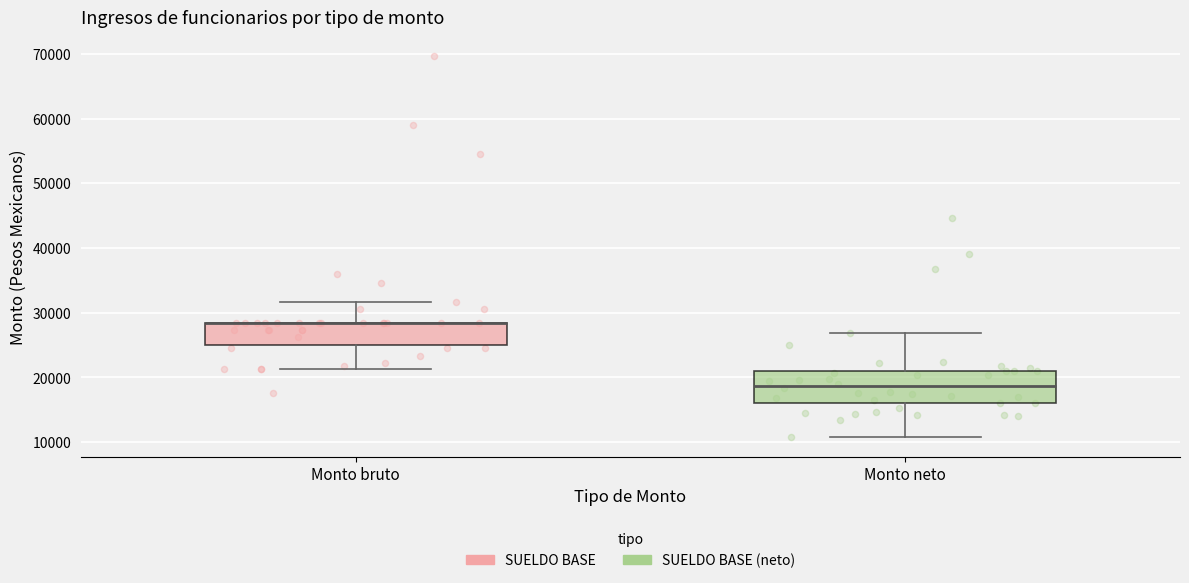

Reading left to right, read every box against the y-axis: the position of its median line, the range the box covers, and the ends of its whiskers. The values are not printed on the chart, so give them approximately, as read against the axis.

Monto bruto: median 28000 (drawn on the box's upper edge), box 25000 to 28000, whiskers 21000 to 32000
Monto neto: median 19000, box 16000 to 21000, whiskers 11000 to 27000